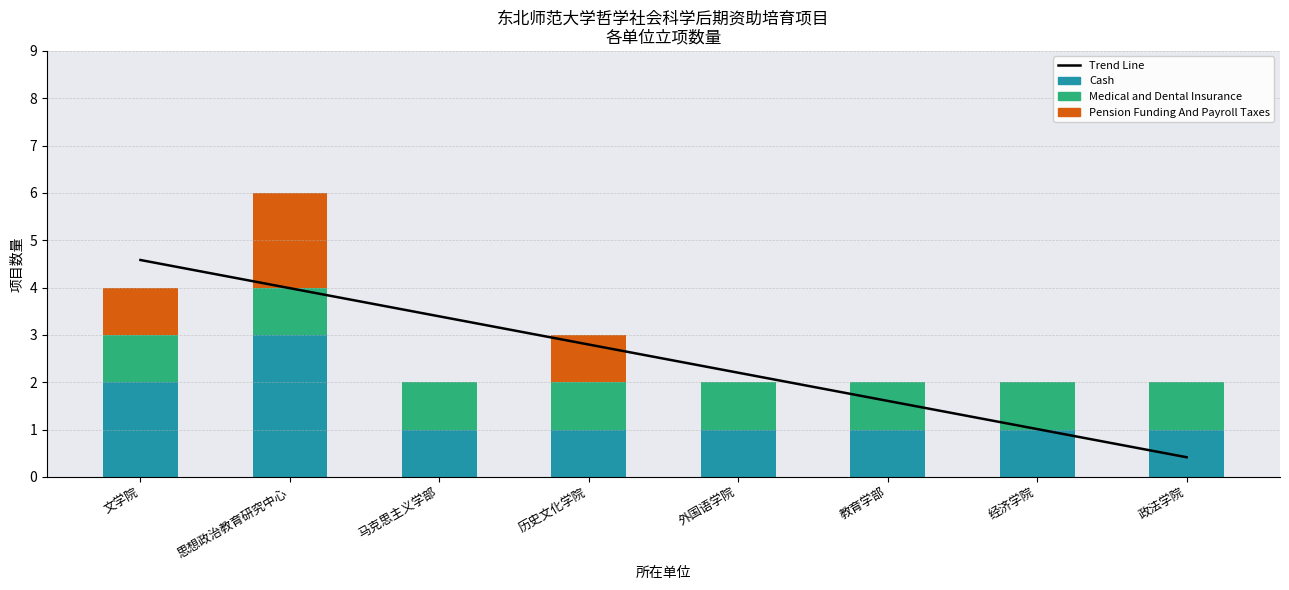

Read the Medical and Dental Insurance value at 政法学院.

1